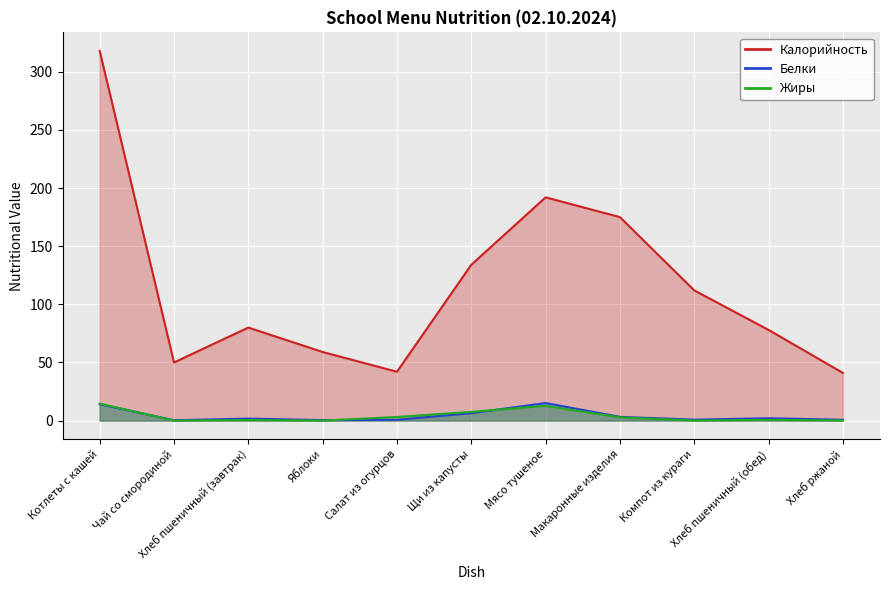

Reading left to right, what are all the values shown in this chart?

Калорийность: Котлеты с кашей=318.0	Чай со смородиной=50.0	Хлеб пшеничный (завтрак)=80.0	Яблоки=59.0	Салат из огурцов=42.0	Щи из капусты=134.0	Мясо тушеное=192.0	Макаронные изделия=175.0	Компот из кураги=112.0	Хлеб пшеничный (обед)=78.0	Хлеб ржаной=41.0
Белки: Котлеты с кашей=14.1	Чай со смородиной=0.3	Хлеб пшеничный (завтрак)=1.7	Яблоки=0.4	Салат из огурцов=0.7	Щи из капусты=6.4	Мясо тушеное=15.1	Макаронные изделия=3.2	Компот из кураги=0.8	Хлеб пшеничный (обед)=2.0	Хлеб ржаной=0.7
Жиры: Котлеты с кашей=14.6	Чай со смородиной=0.0	Хлеб пшеничный (завтрак)=0.4	Яблоки=0.0	Салат из огурцов=3.1	Щи из капусты=7.5	Мясо тушеное=12.7	Макаронные изделия=2.8	Компот из кураги=0.0	Хлеб пшеничный (обед)=0.6	Хлеб ржаной=0.1